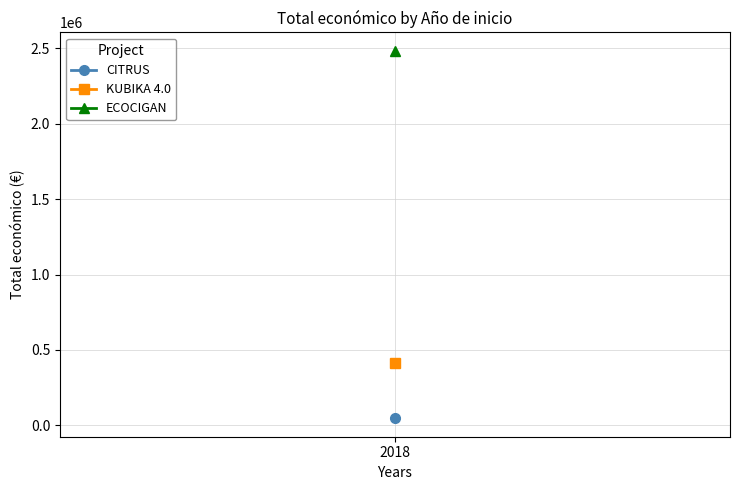

What is the value of the 3rd point from the left?

46300